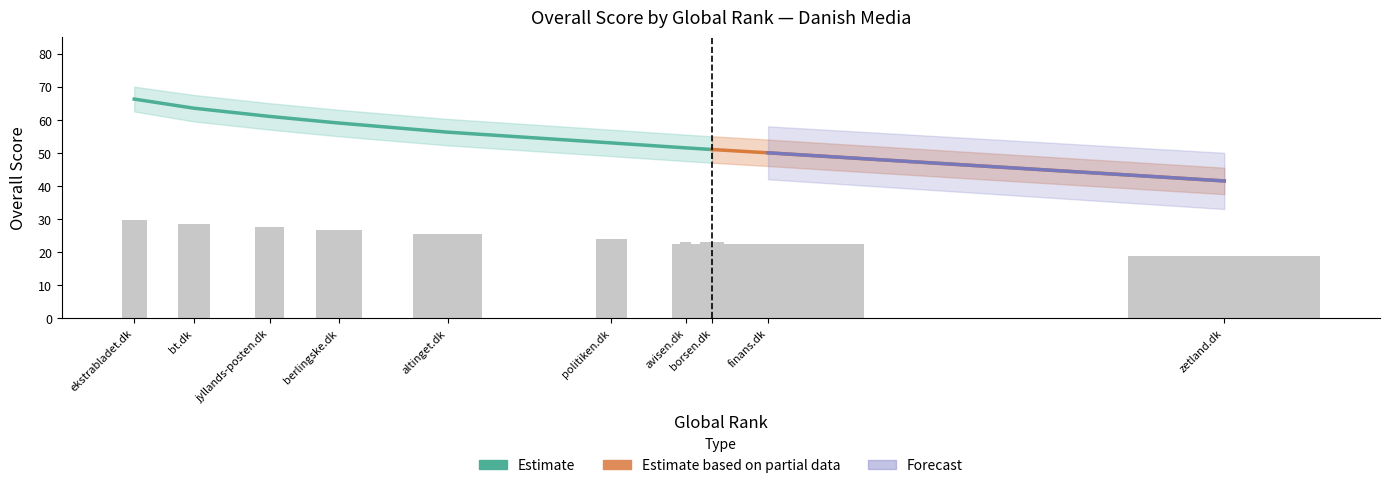

True or false: the data shows 38.5 at jyllands-posten.dk.

False